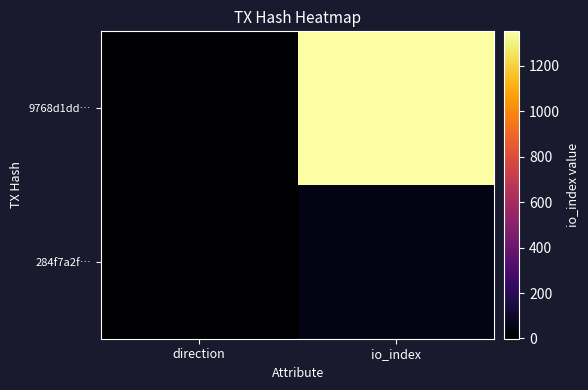

What is the total value across all series at io_index?

1398